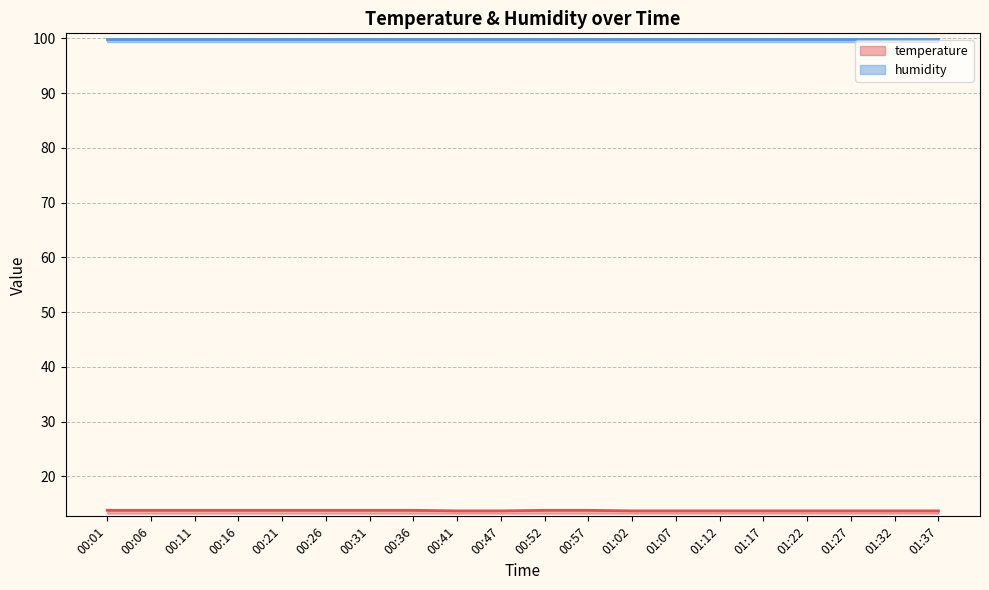

Does the chart have visible grid lines?

Yes